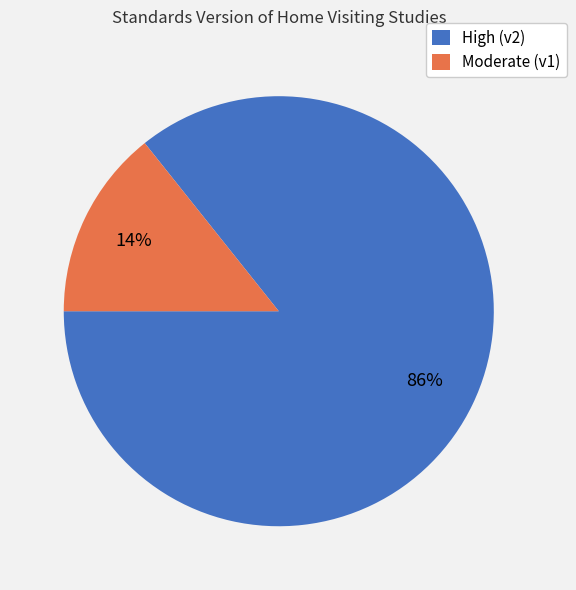

Combined, do High (v2) and Moderate (v1) account for over 50%?

Yes